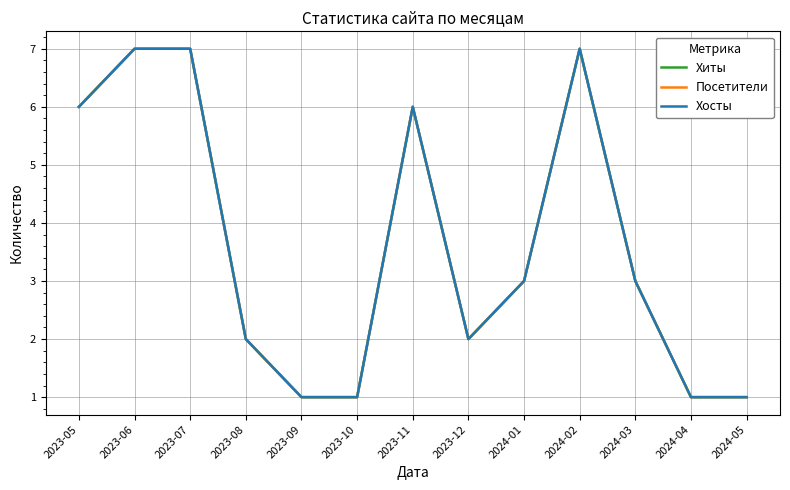

Which category has the lowest value in the Хиты series?

2023-09